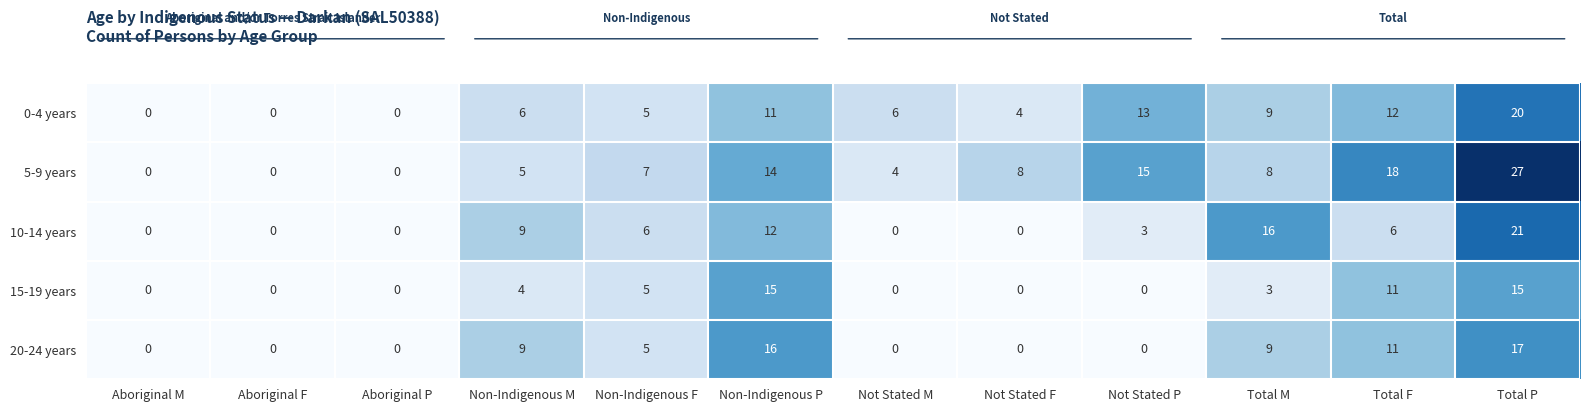

At which category is the sum across all series the highest?

Total P